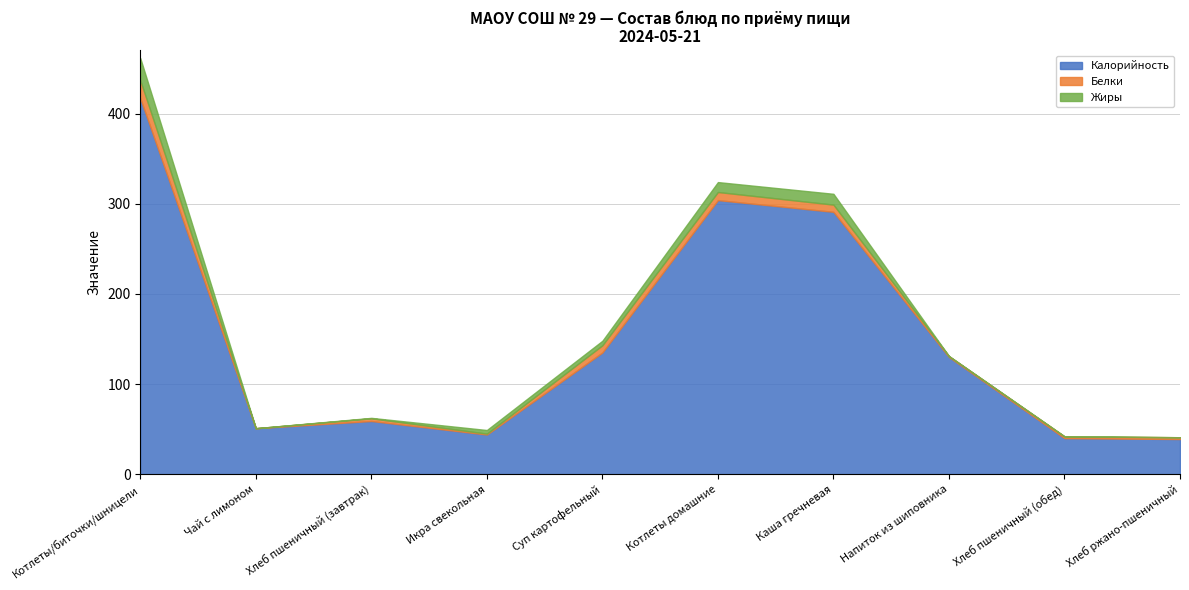

At which category does Калорийность reach its first local peak?

Хлеб пшеничный (завтрак)